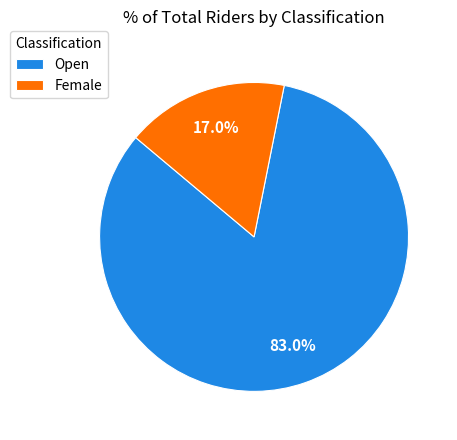

What is the smallest slice in the pie chart?

Female